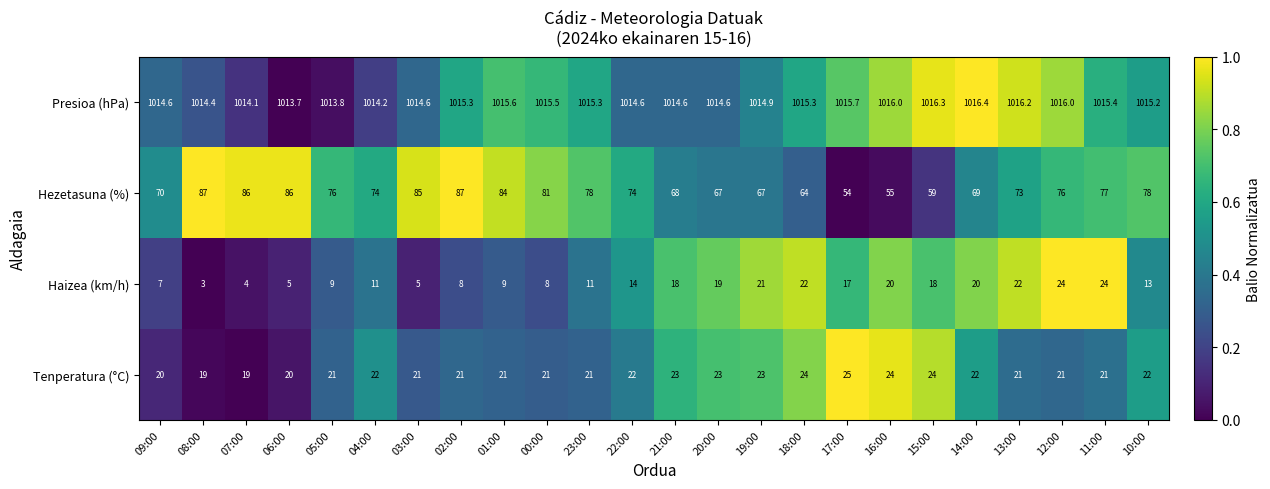

The Tenperatura (°C) series shows 24.0 at 15:00. True or false?

True